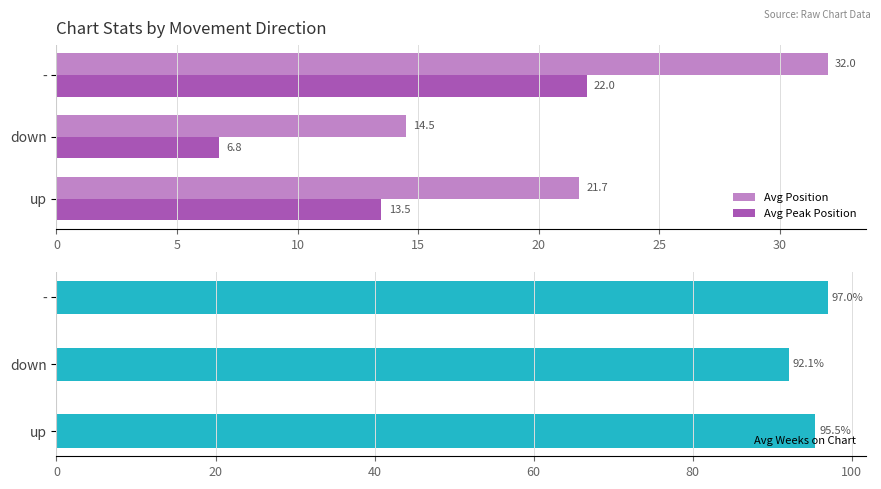

Rank the categories by Avg Position value from lowest to highest.

down, up, -